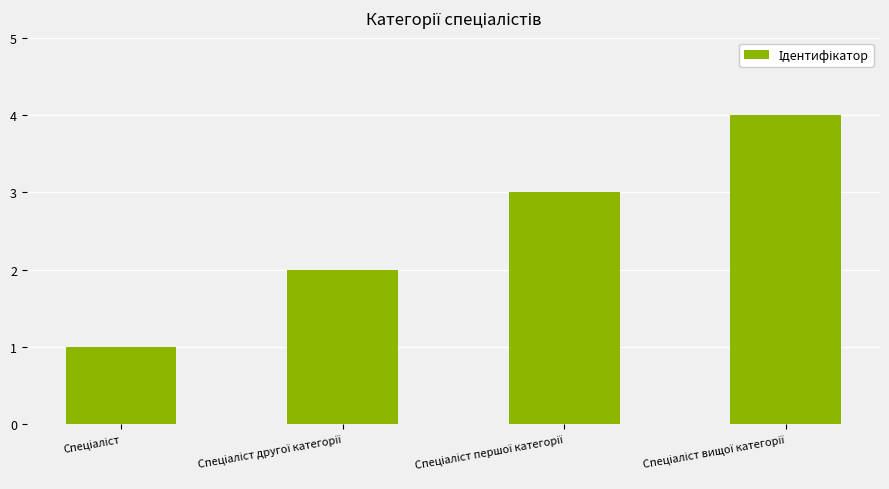

What is the maximum value shown in the chart?

4